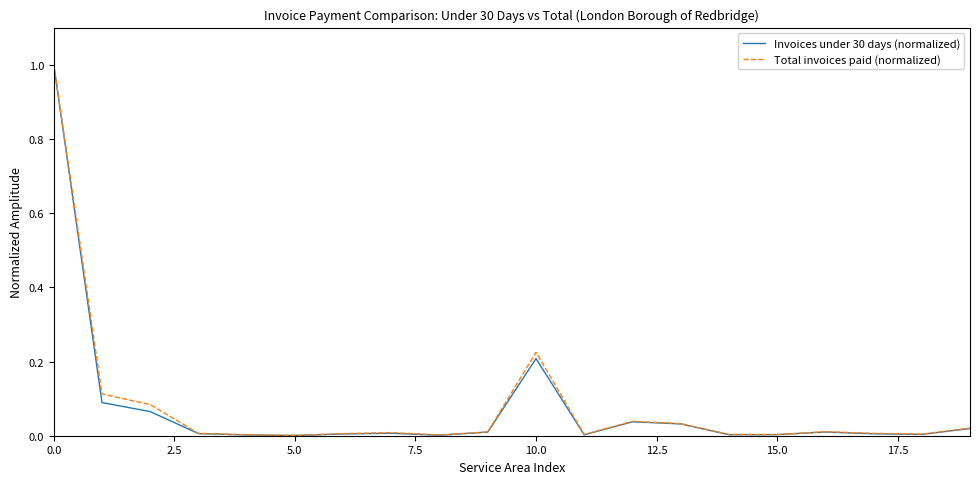

Which series has the largest range (max minus min)?

Invoices under 30 days (normalized)